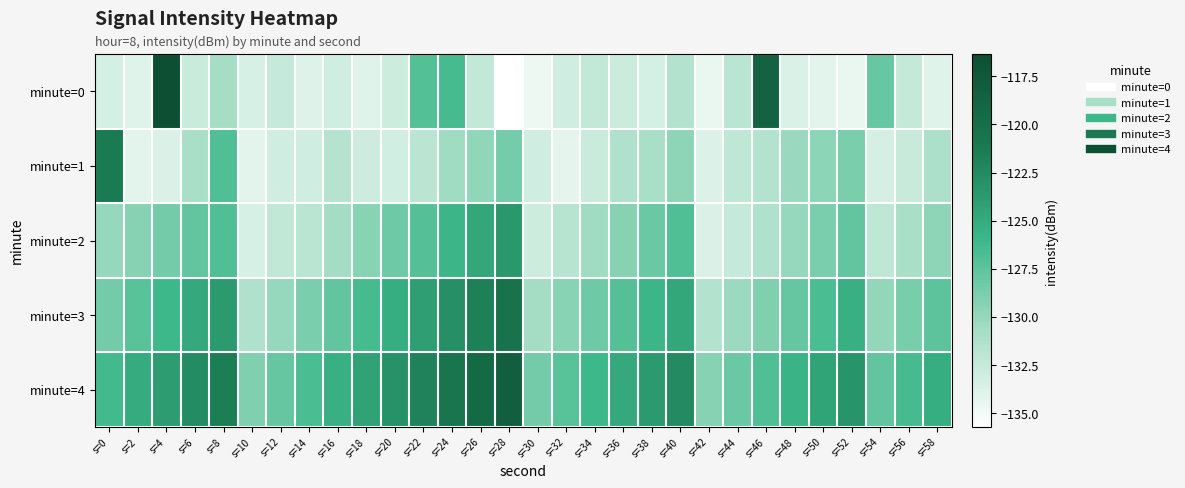

What is the minimum value shown in the chart?

-135.7